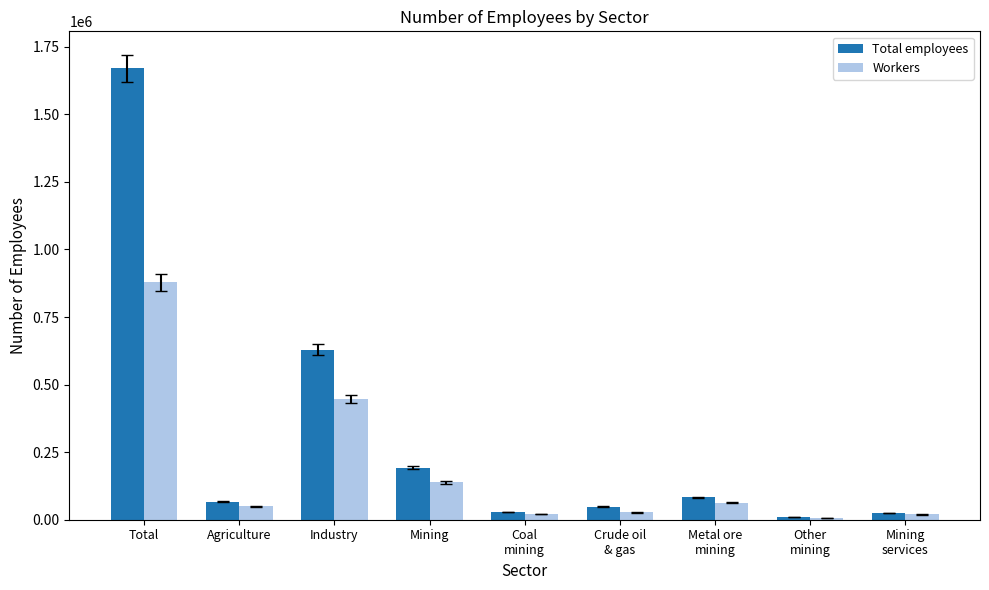

Rank the series by their average value, from lowest to highest.

Workers, Total employees